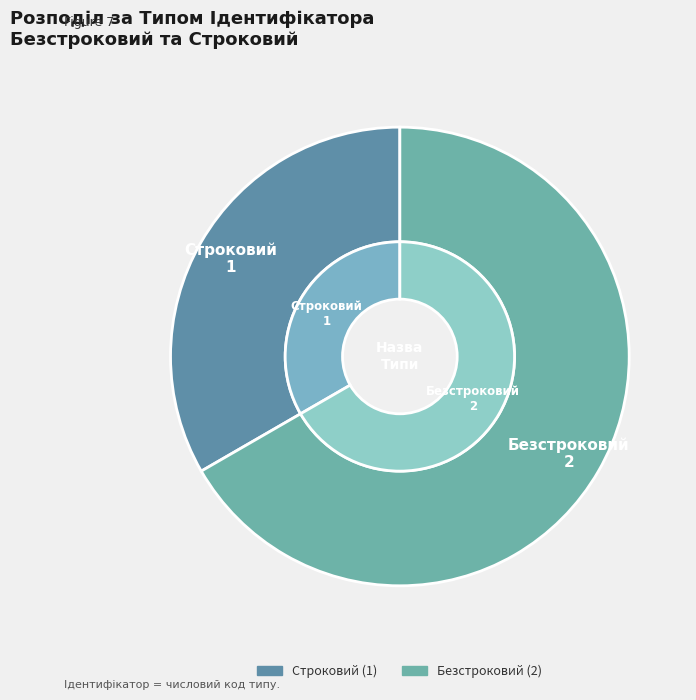

To the nearest percent, what percentage of the pie is Строковий?

33%